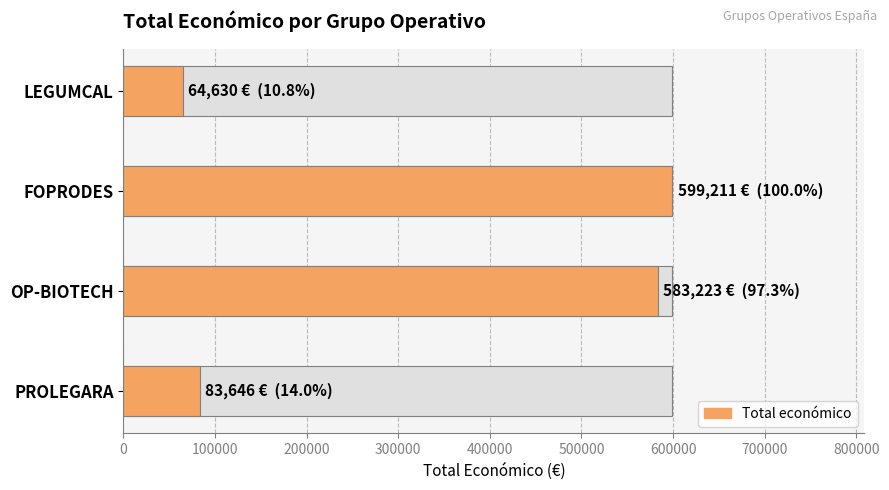

What is the ratio of the value at FOPRODES to the value at LEGUMCAL?

9.3